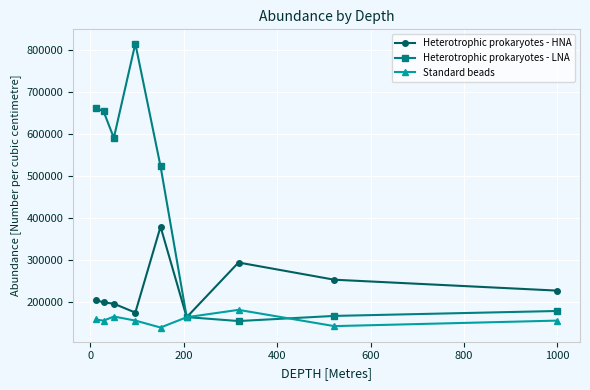

List the series in order of their peak value, highest first.

Heterotrophic prokaryotes - LNA, Heterotrophic prokaryotes - HNA, Standard beads